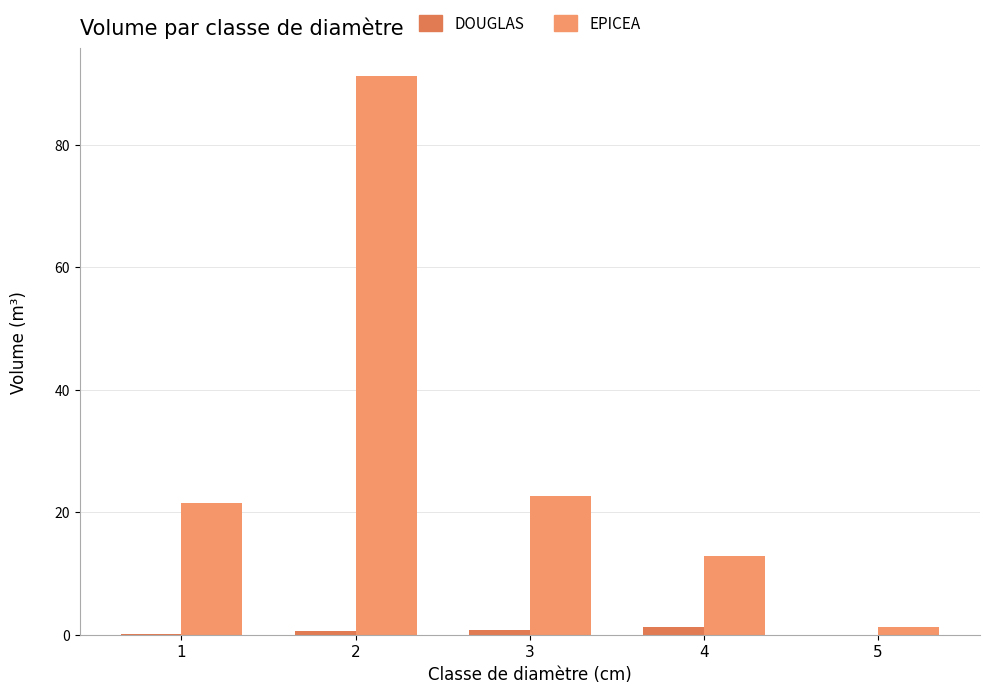

Count the number of data series in this chart.

2